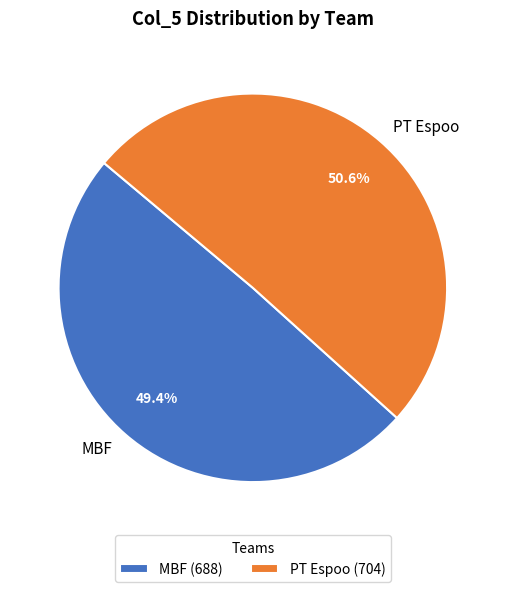

Rank the categories by value from lowest to highest.

MBF, PT Espoo